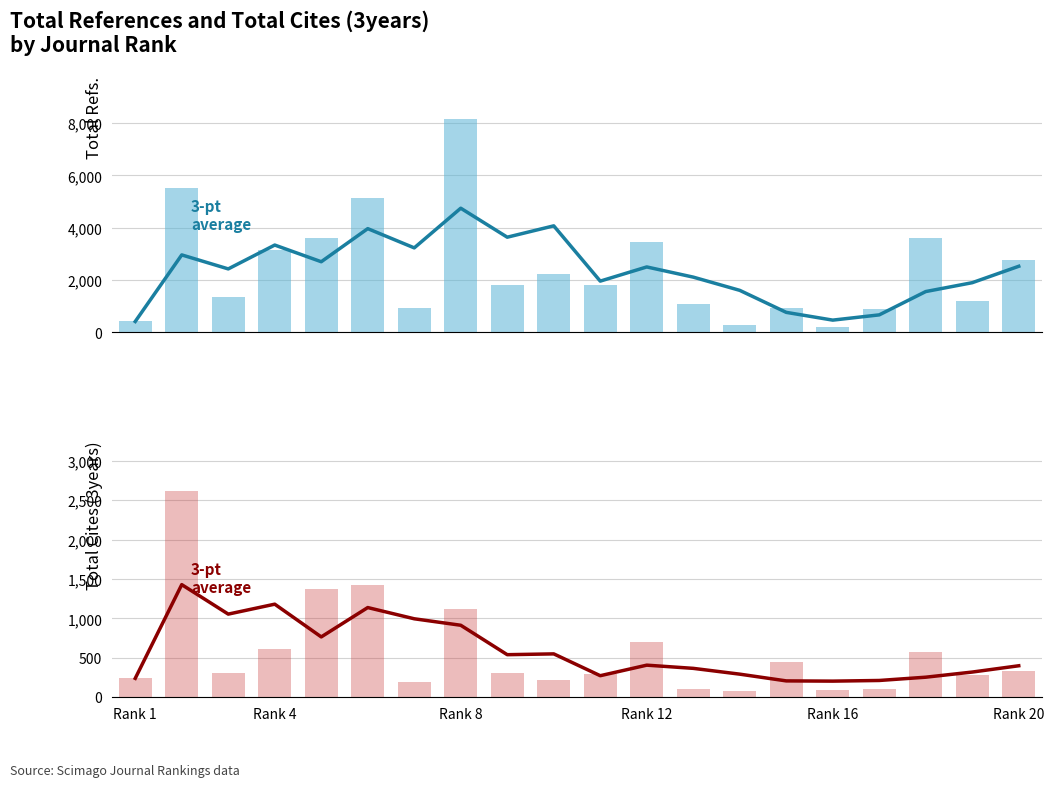

How many groups of bars are there?

20